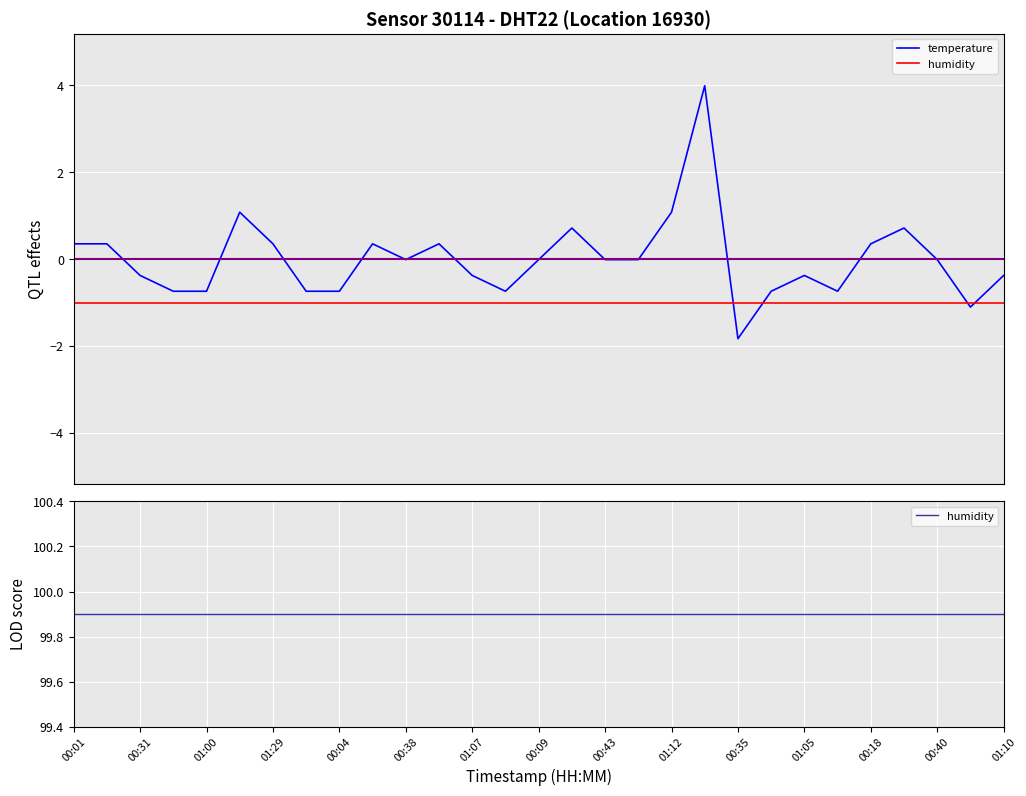

The value of humidity at 17 is 173.2. True or false?

False